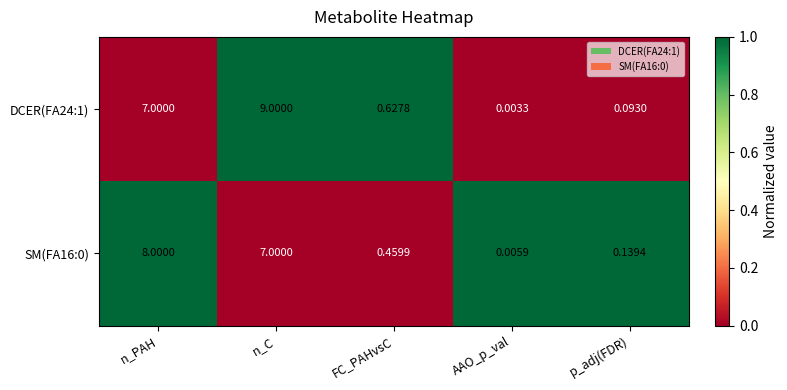

Which category has the highest value in the DCER(FA24:1) series?

n_C